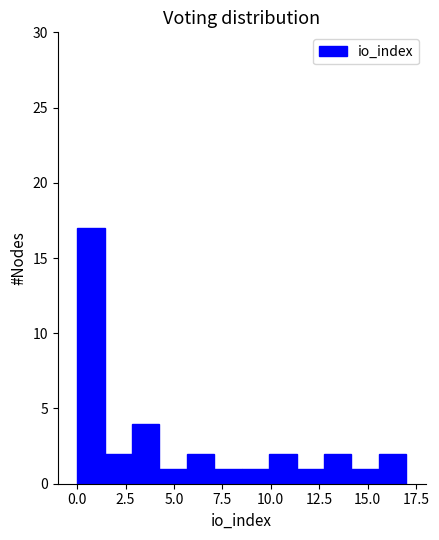

Around what value on the x-axis is the tallest bar? Give the approximate position of its centre, as read against the axis.

0.5